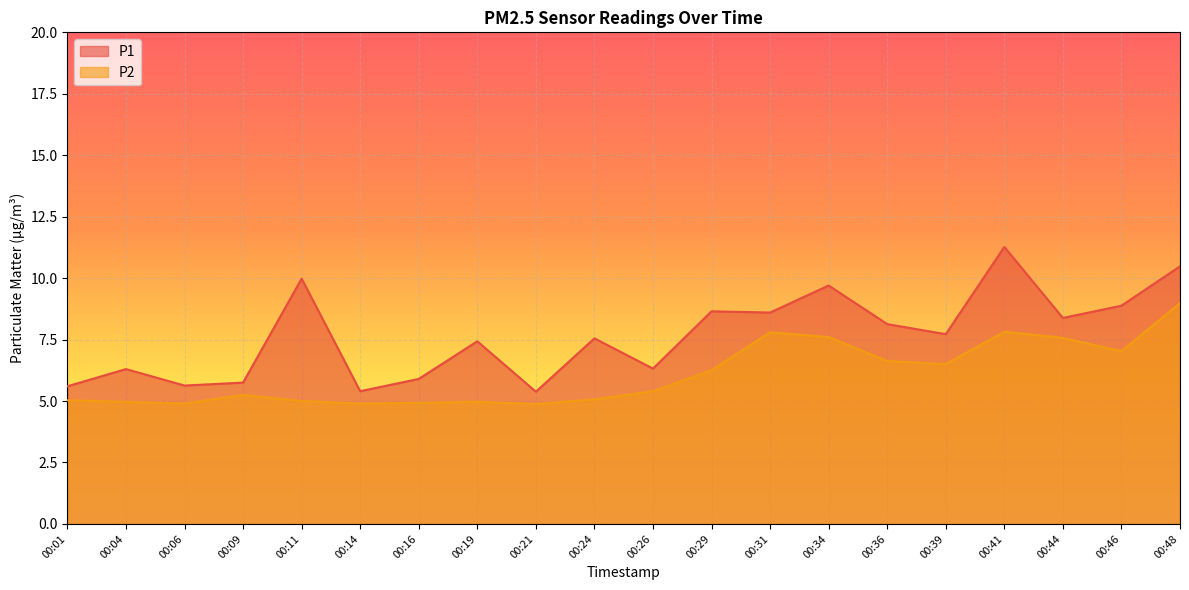

At which category is the sum across all series the highest?

00:48